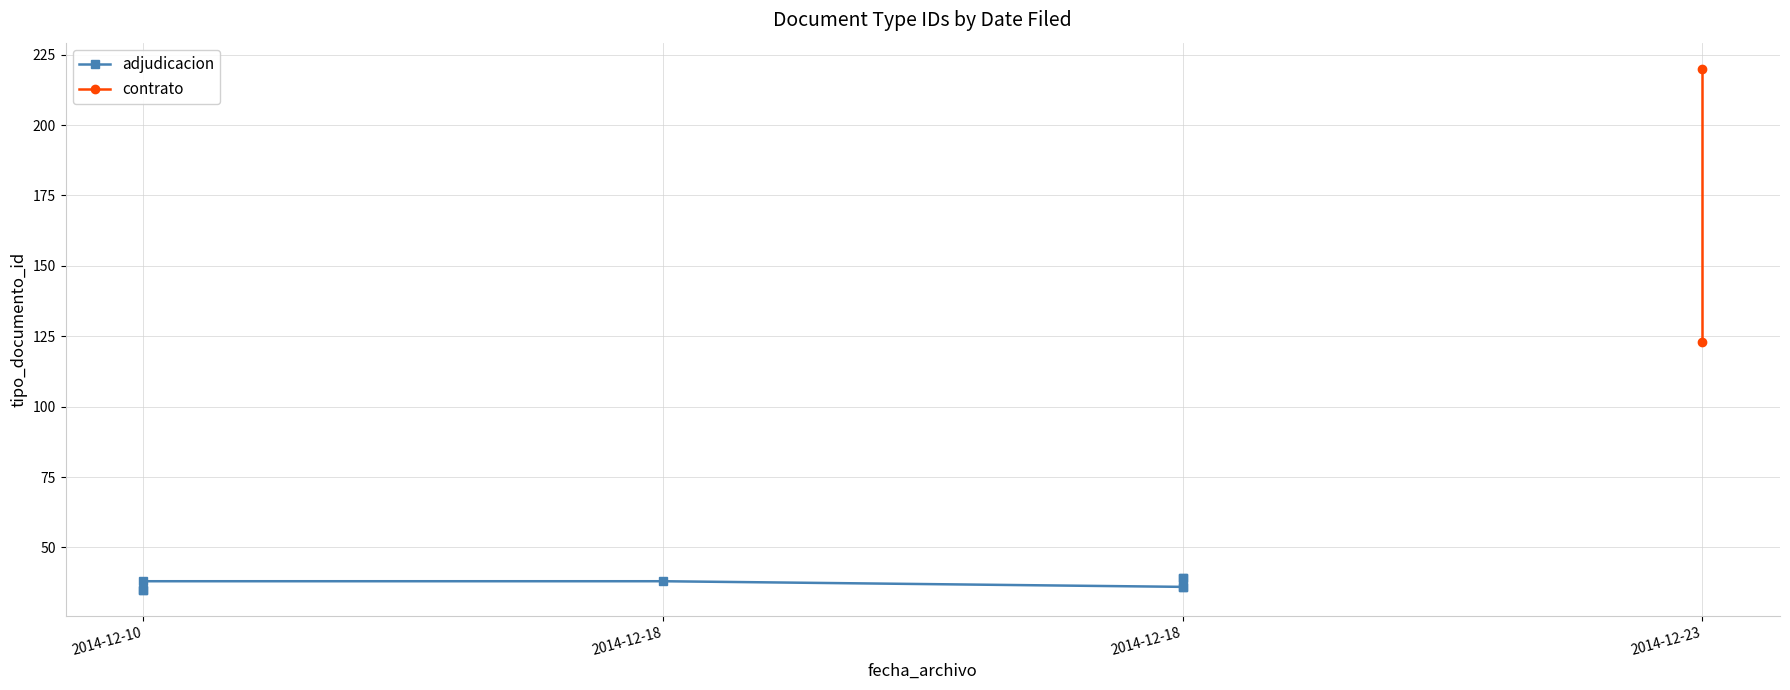

What is the minimum value shown in the chart?

35